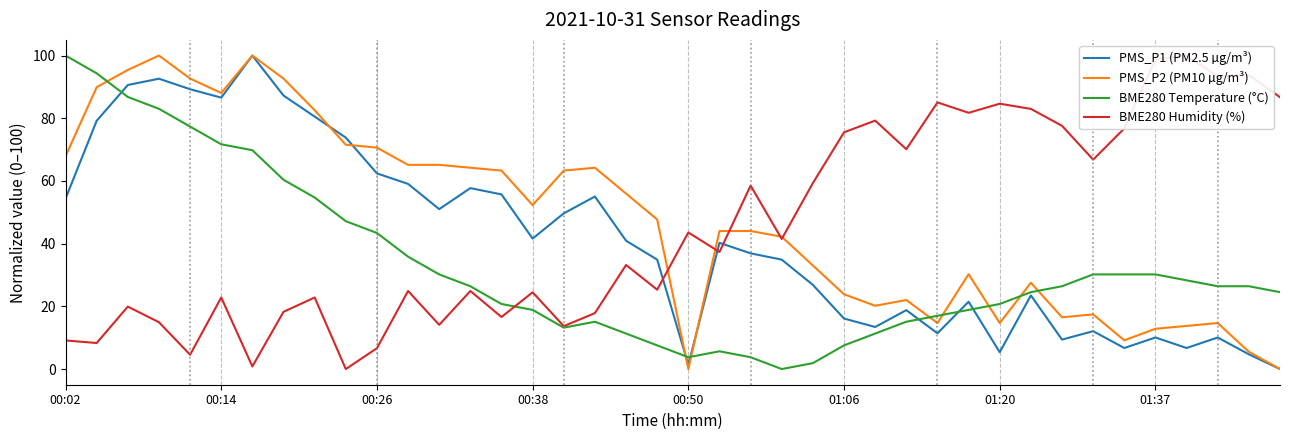

Rank the series by their maximum value, from lowest to highest.

PMS_P1 (PM2.5 µg/m³), PMS_P2 (PM10 µg/m³), BME280 Temperature (°C), BME280 Humidity (%)